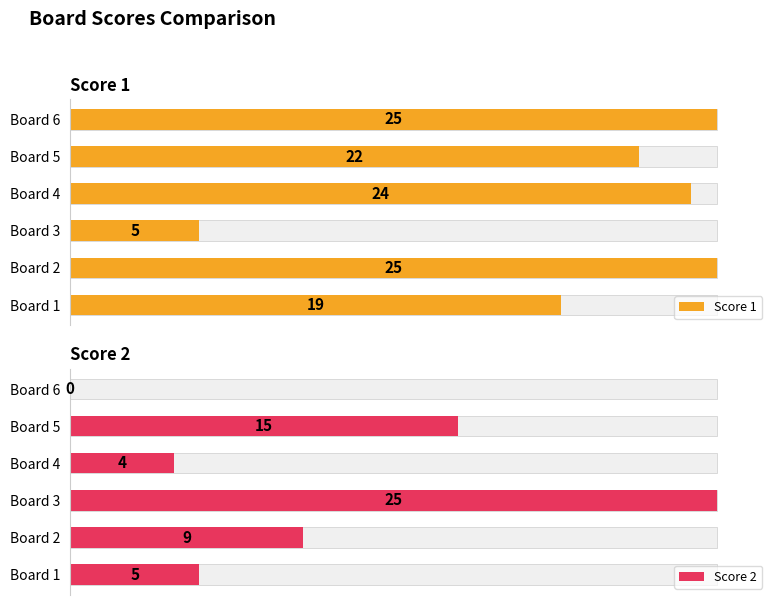

Reading left to right, what are all the values shown in this chart?

Score 1: 19	25	5	24	22	25
Score 2: 5	9	25	4	15	0